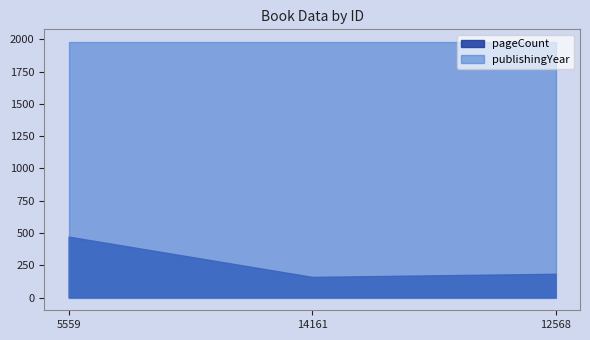

What position from the left is 14161?

2